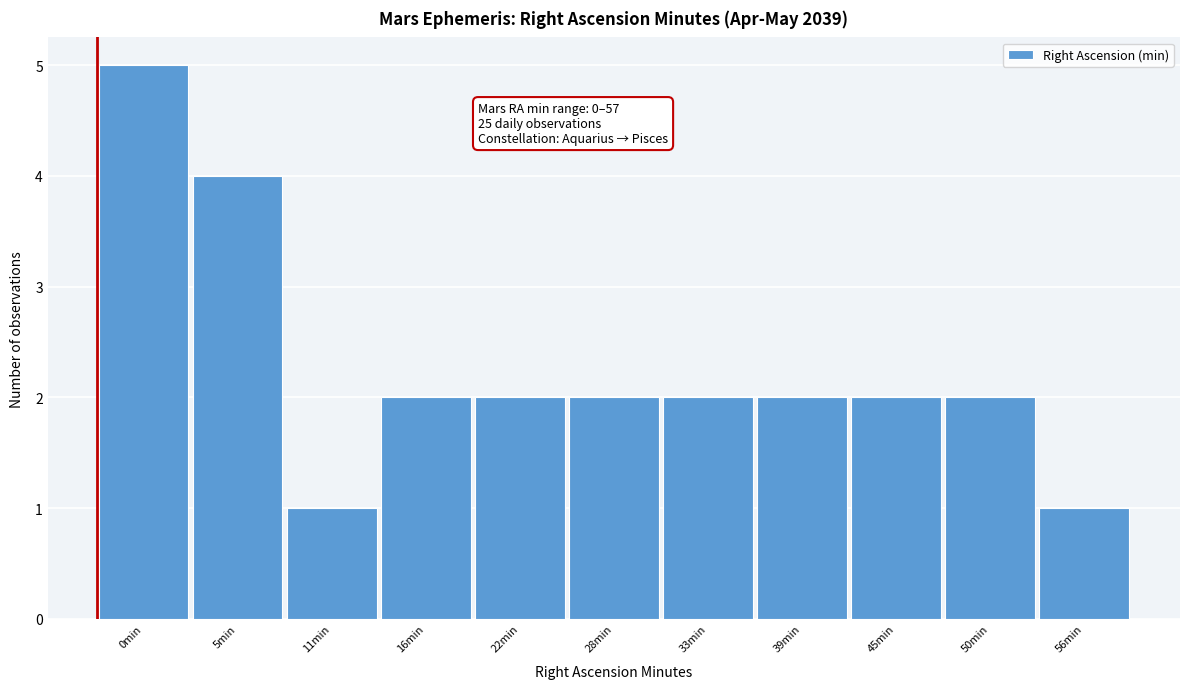

Reading right to left, what are all the values shown in this chart?

56min=1	50min=2	45min=2	39min=2	33min=2	28min=2	22min=2	16min=2	11min=1	5min=4	0min=5